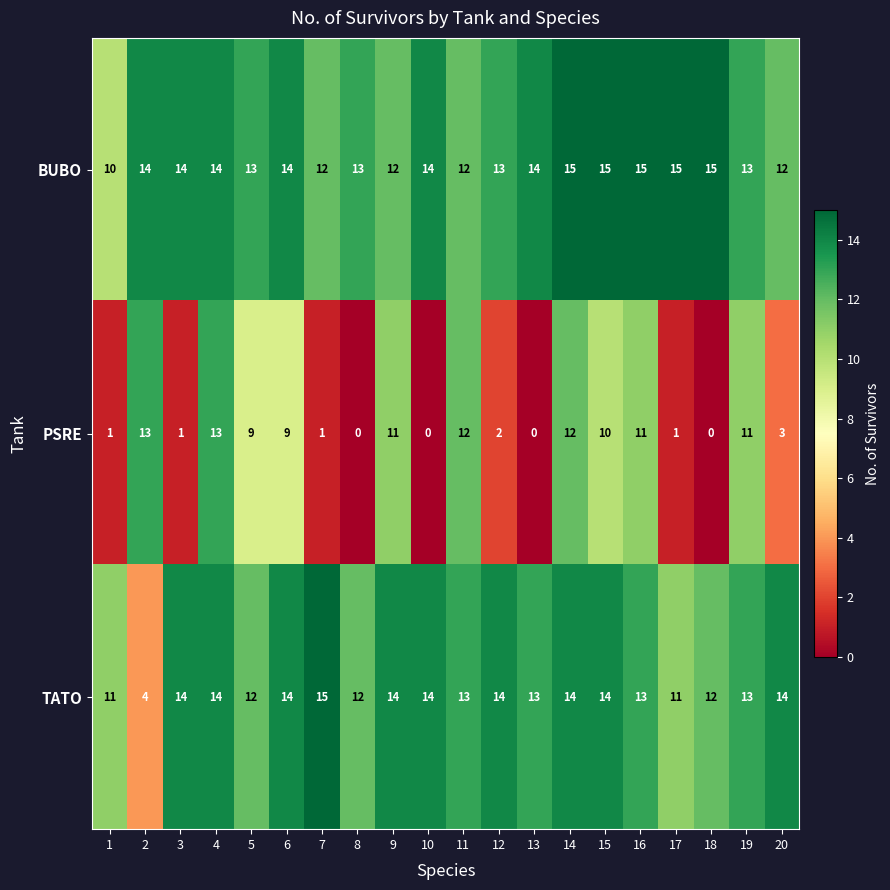

Which series has the largest range (max minus min)?

PSRE